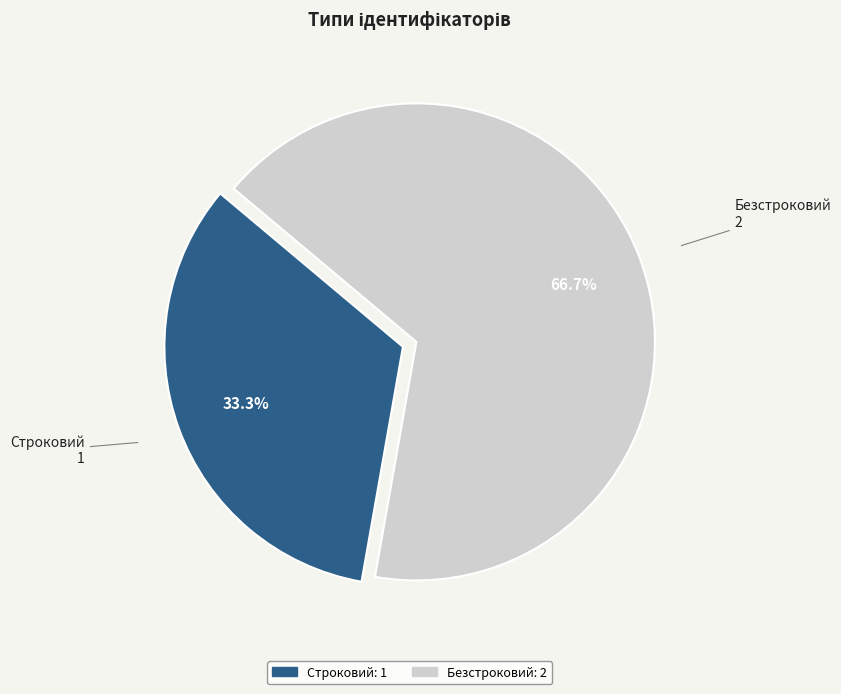

Does any single category account for the majority?

Yes